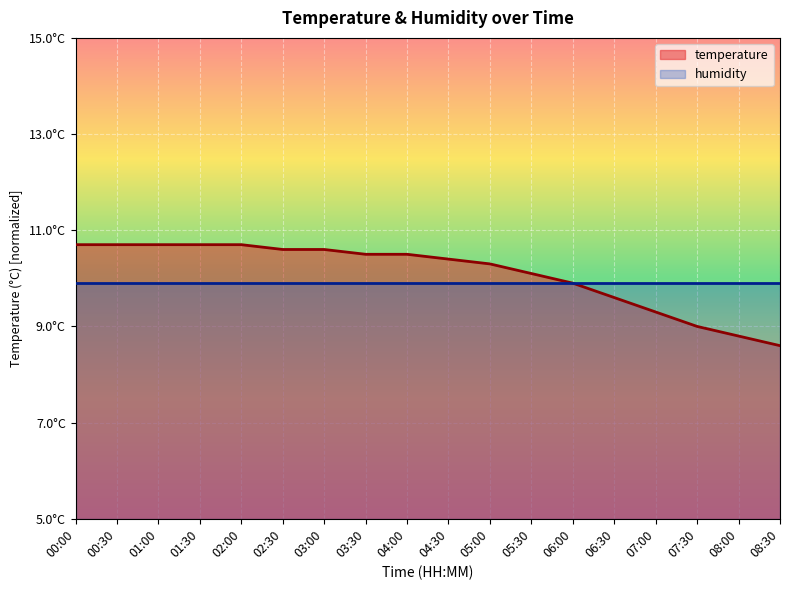

True or false: there are more than 2 points higher than both neighbors.

False